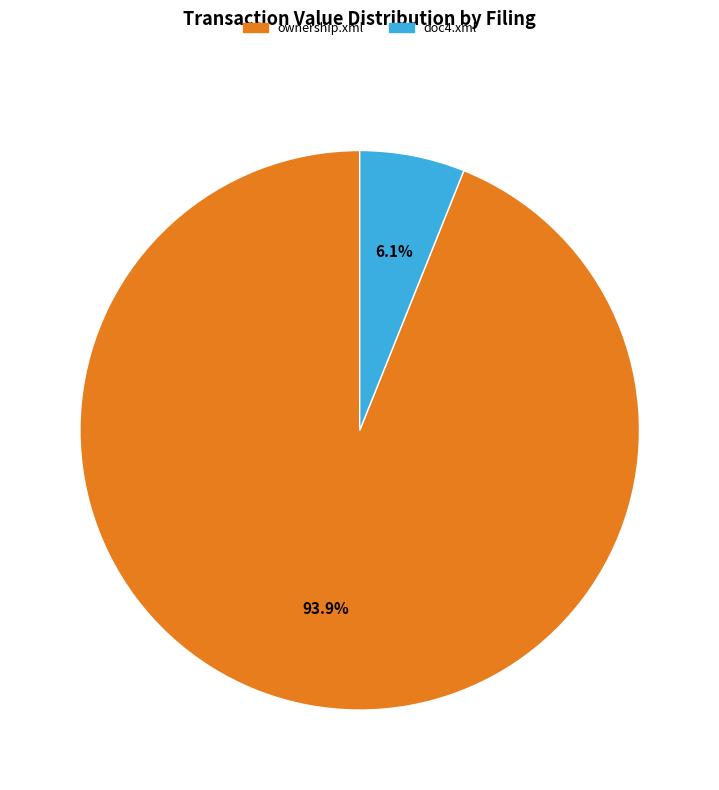

Is doc4.xml the majority of the pie?

No